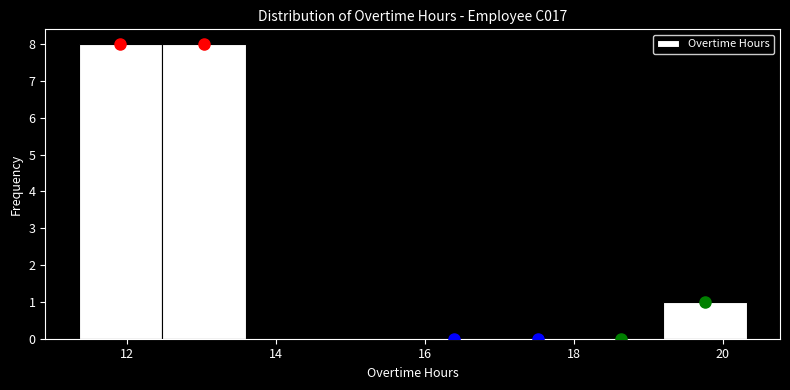

Reading left to right, list every bar in this chart as the range it spans on the x-axis followed by its height. Neither the bar edges nor the heights are printed on the chart, so give them approximately, as read against the axes.

11.4 to 12.4: 8
12.4 to 13.6: 8
13.6 to 14.8: 0
14.8 to 15.8: 0
15.8 to 17.0: 0
17.0 to 18.0: 0
18.0 to 19.2: 0
19.2 to 20.4: 1